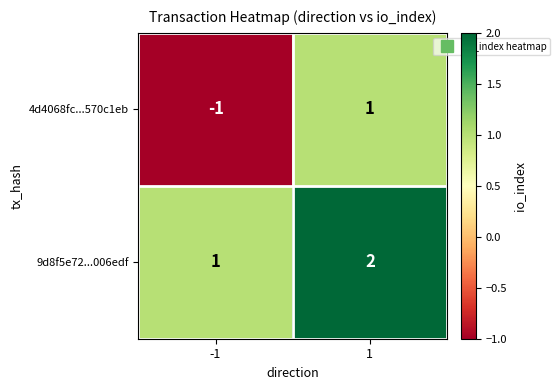

Reading right to left, what are all the values shown in this chart?

4d4068fc...570c1eb: 1	-1
9d8f5e72...006edf: 2	1